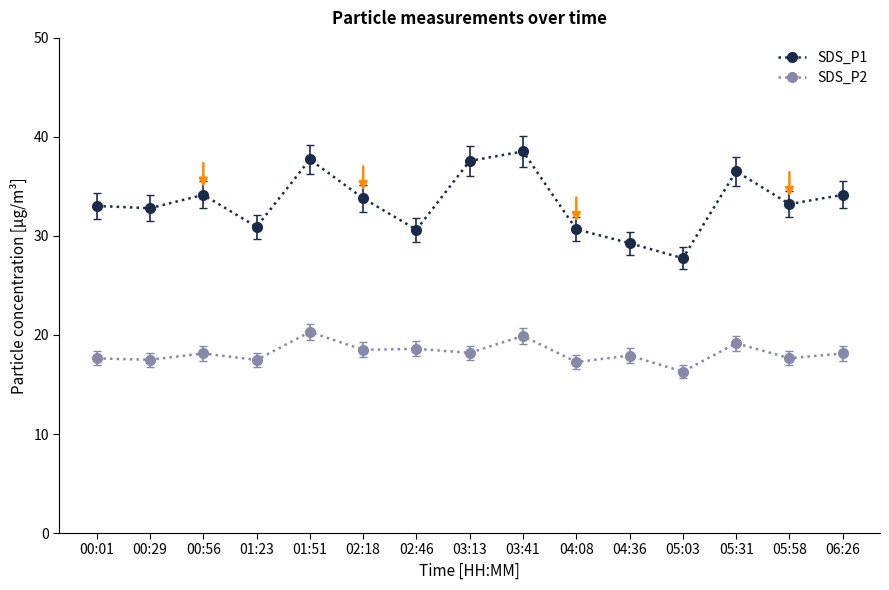

In SDS_P1, how many points are higher than both neighbors (excluding endpoints)?

4